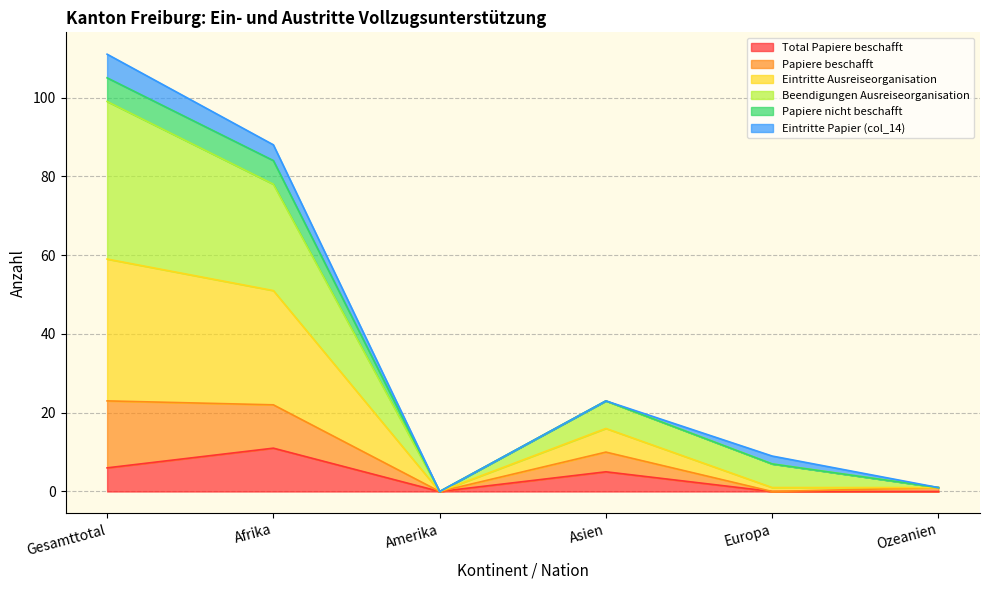

What are all the series names shown in the legend?

Total Papiere beschafft, Papiere beschafft, Eintritte Ausreiseorganisation, Beendigungen Ausreiseorganisation, Papiere nicht beschafft, Eintritte Papier (col_14)